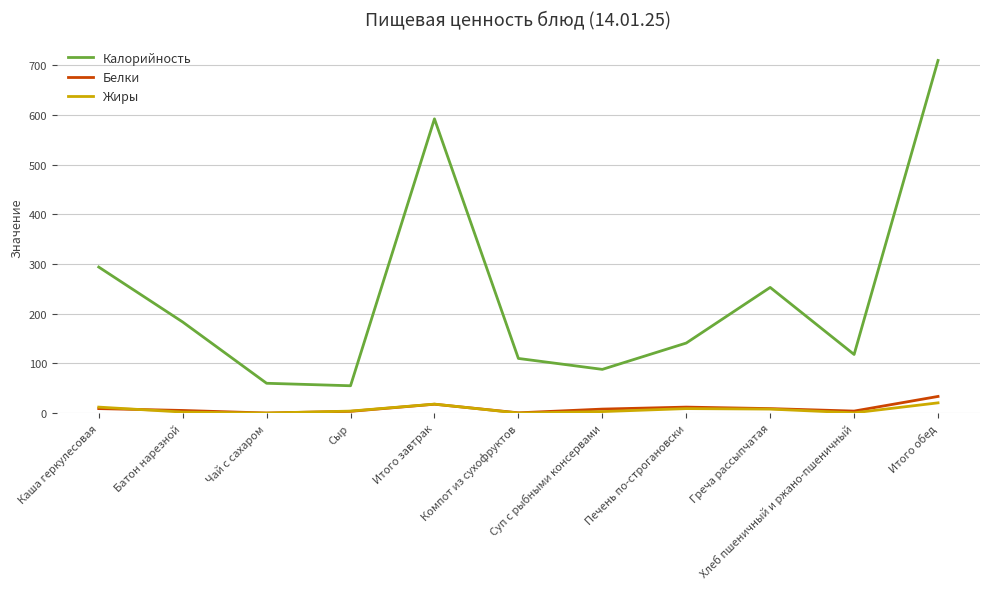

At which category does the chart reach its peak across all series?

Итого обед